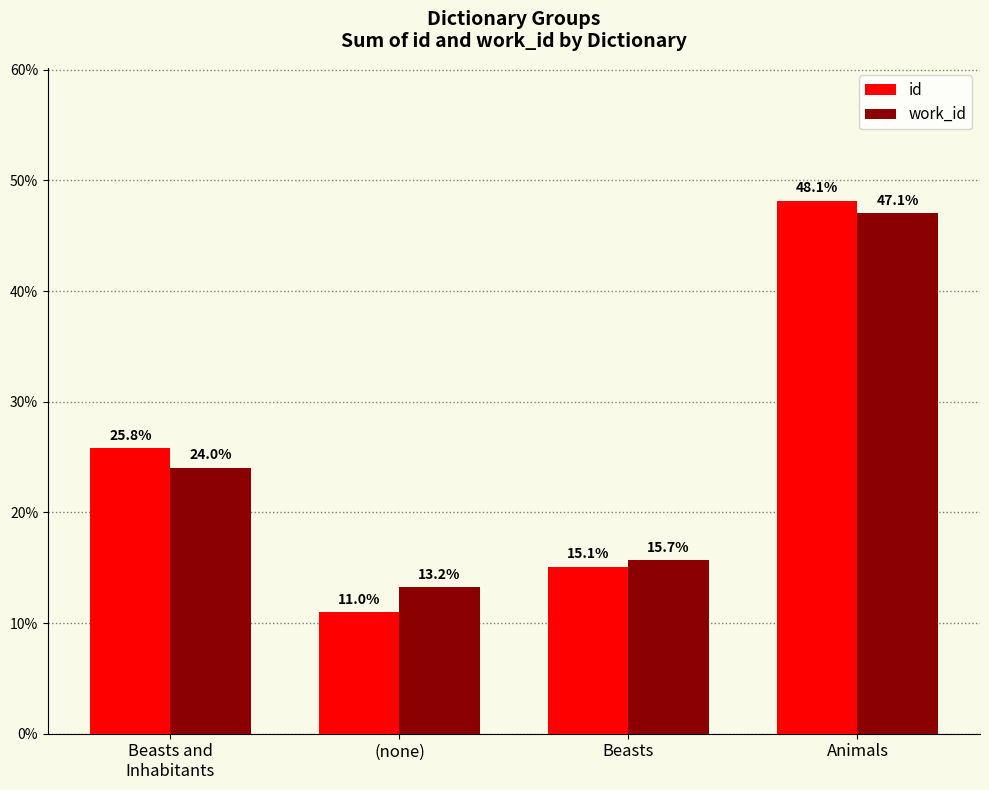

Does the chart contain stacked bars?

No